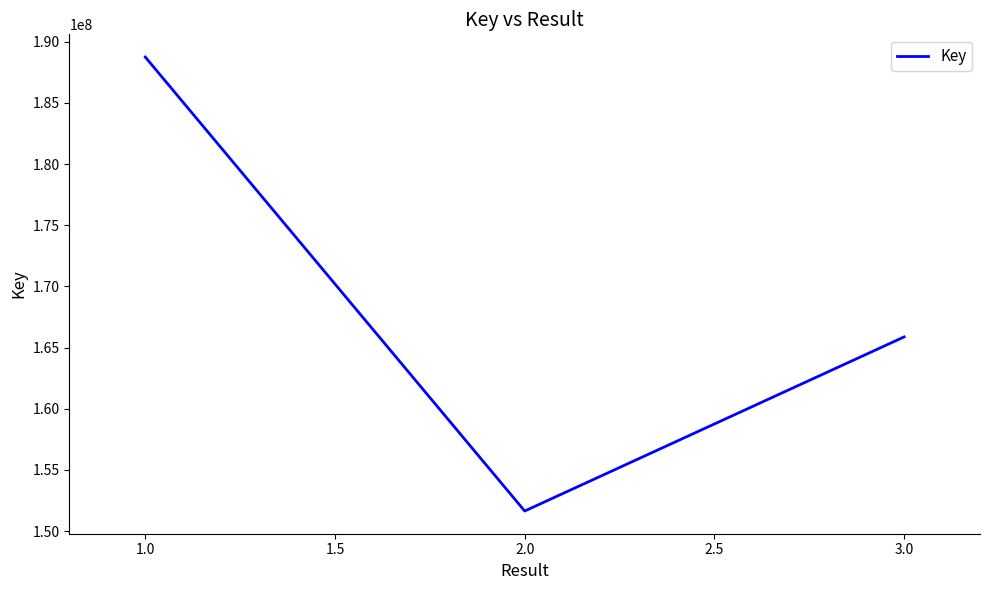

Reading left to right, list all the values displayed in this chart.

188741981	151639334	165868395